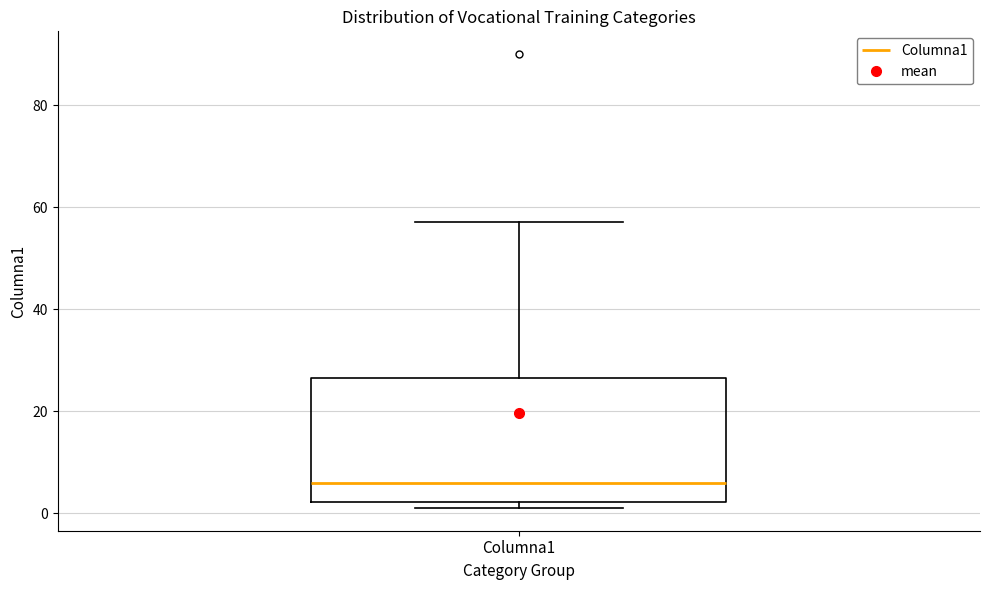

Where does the upper whisker of the box for Columna1 end on the y-axis? The values are not printed on the chart, so give them approximately, as read against the axis.

58